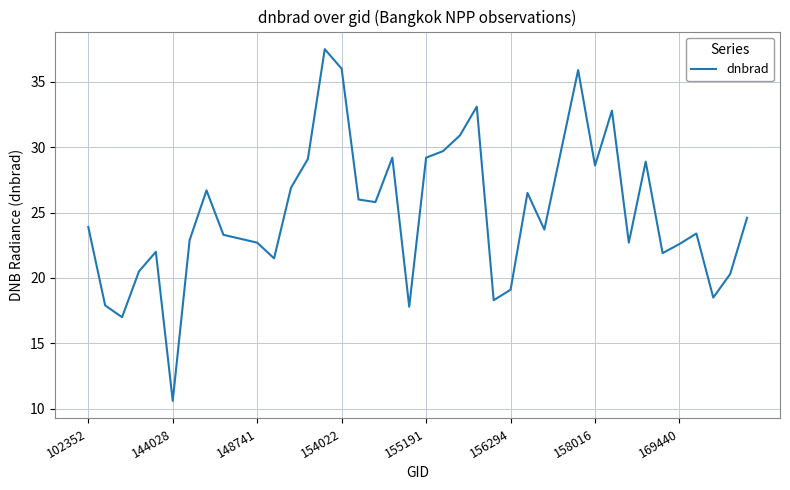

What is the greatest value displayed?

37.5